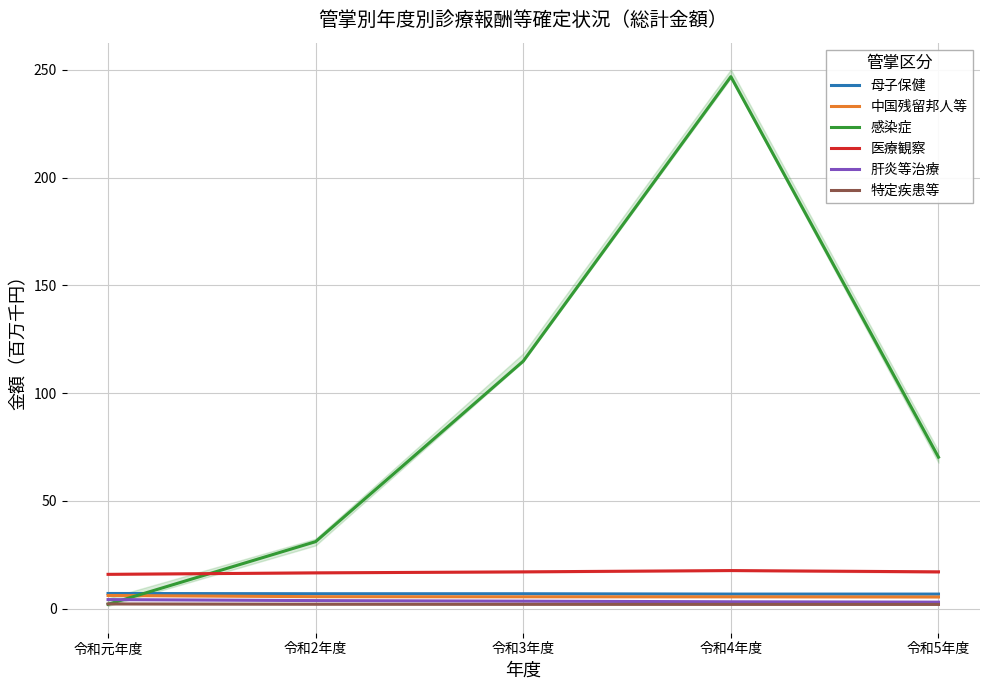

What is the label of the 5th point from the left?

令和5年度